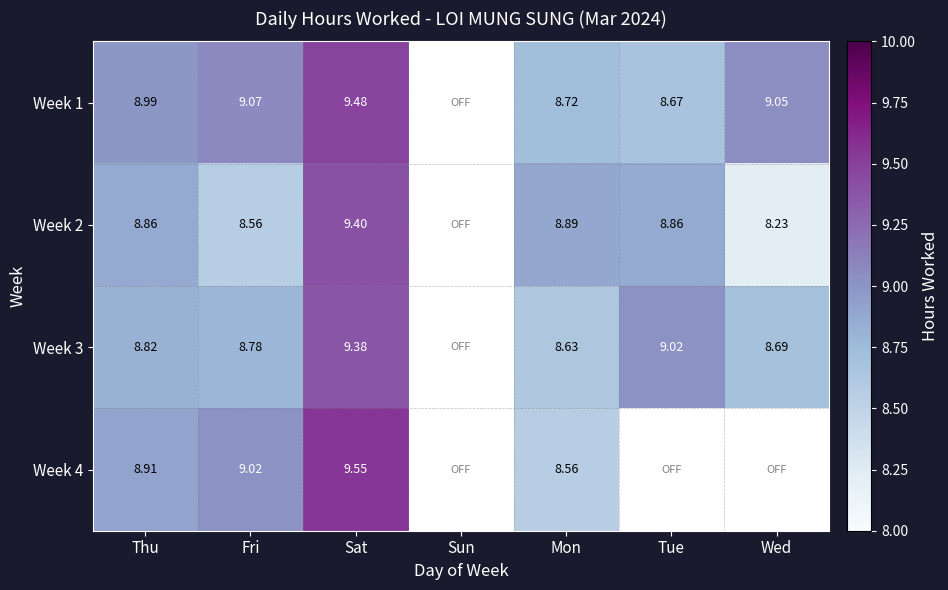

Is the value of Week 3 at Wed greater than the value of Week 2 at Mon?

No